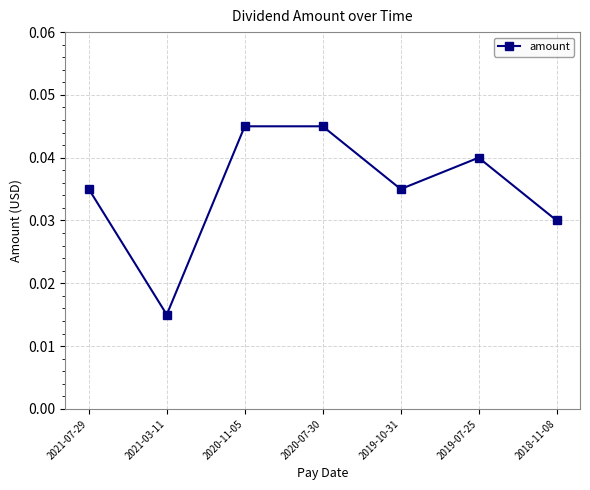

How many interior local valleys (lower than both neighbors) does the data have?

2